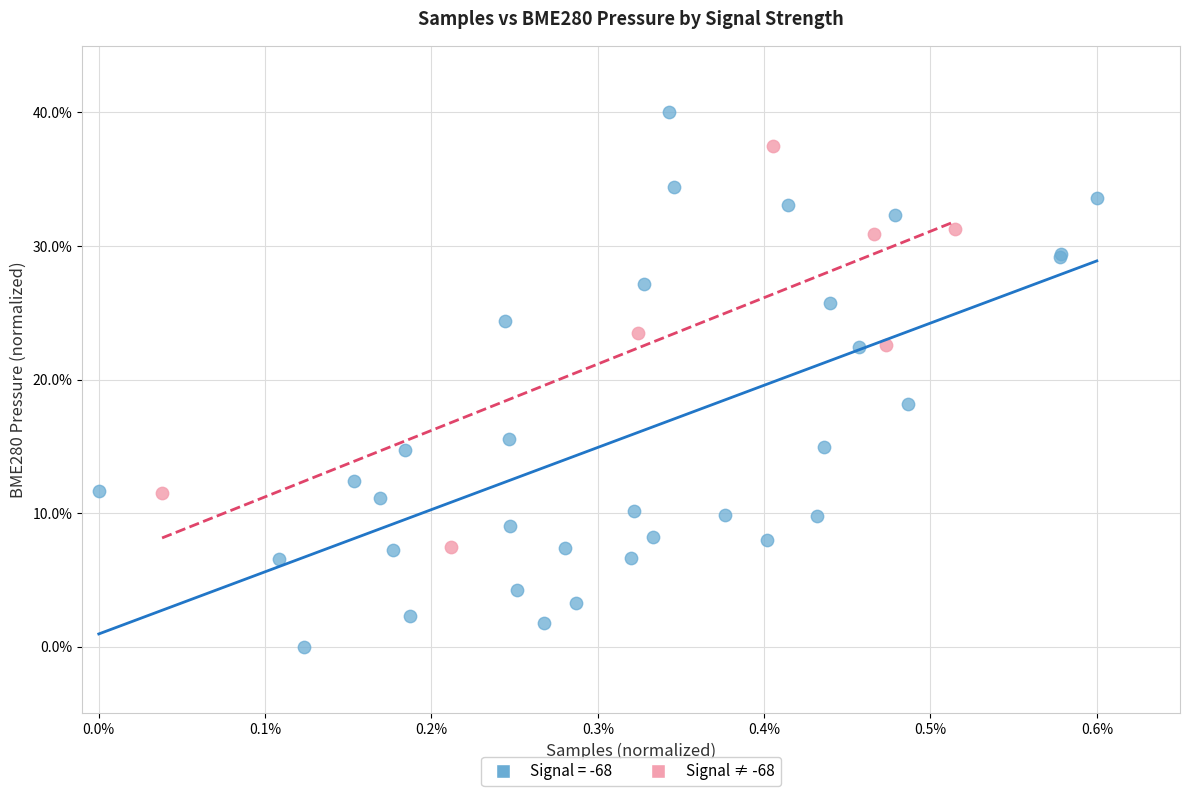

Which series reaches the minimum Y coordinate?

Signal = -68